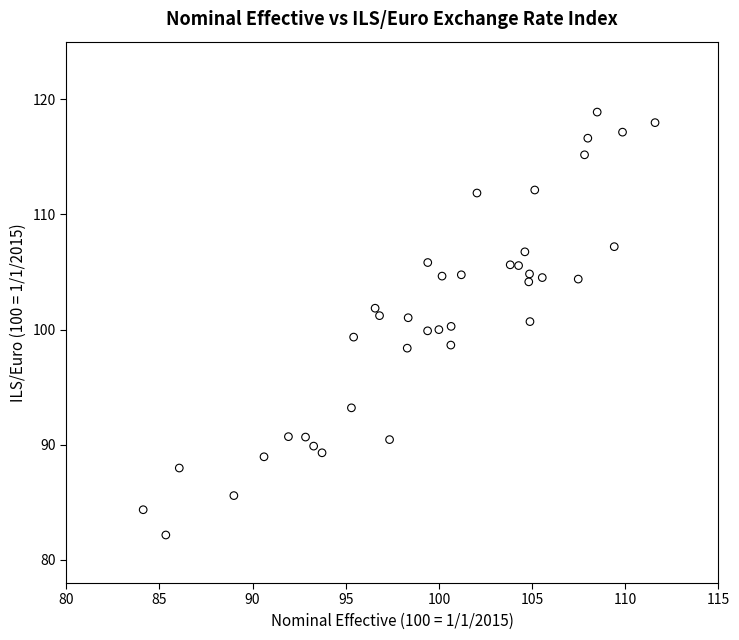

What is the range of X values (max minus min)?

27.5